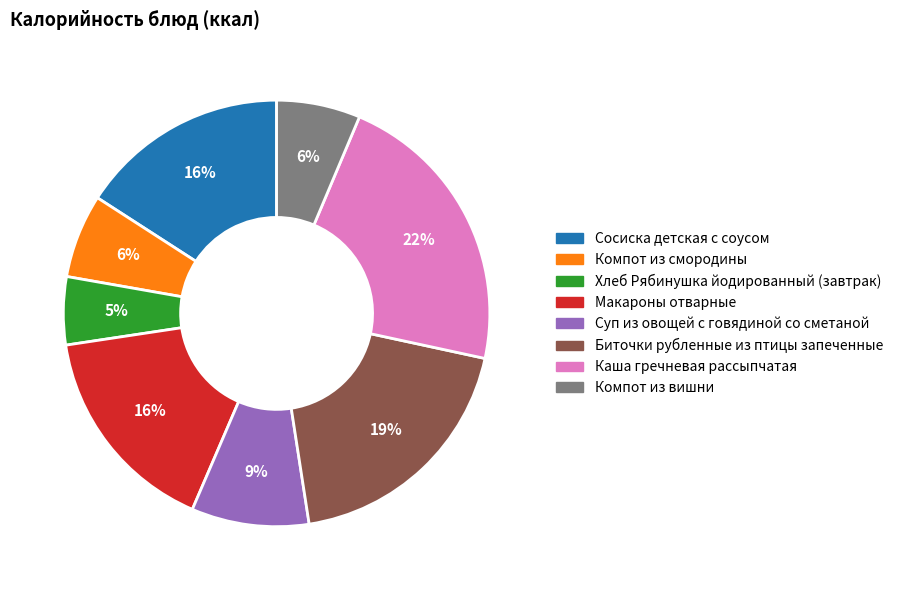

What is the largest slice in the pie chart?

Каша гречневая рассыпчатая